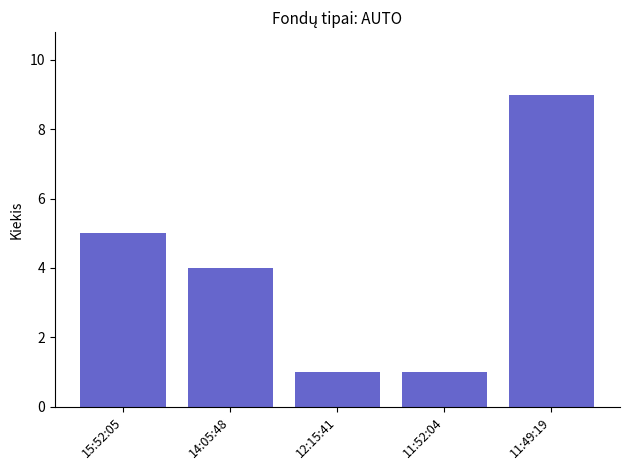

Read the value at 14:05:48.

4